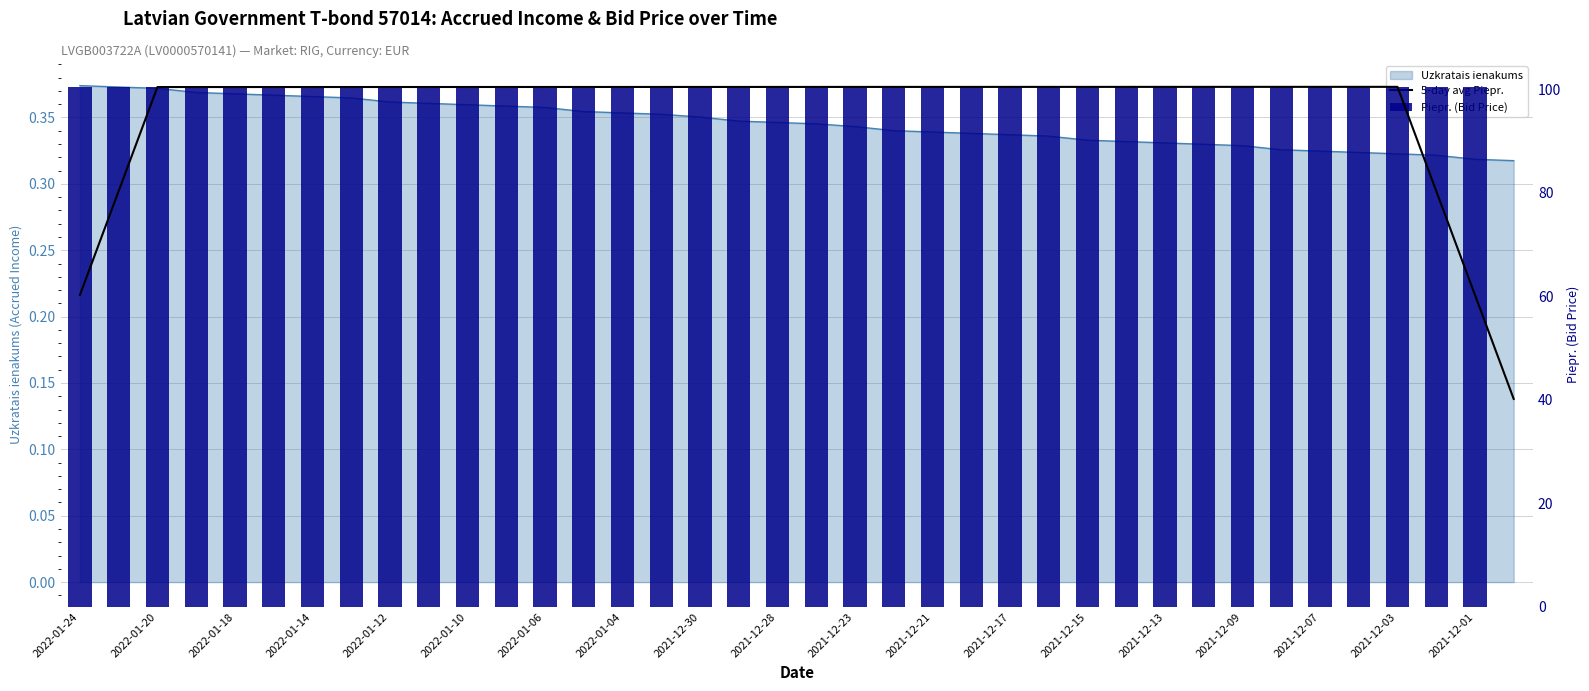

Which category has the highest value in the 5-day avg Piepr. series?

2021-12-03